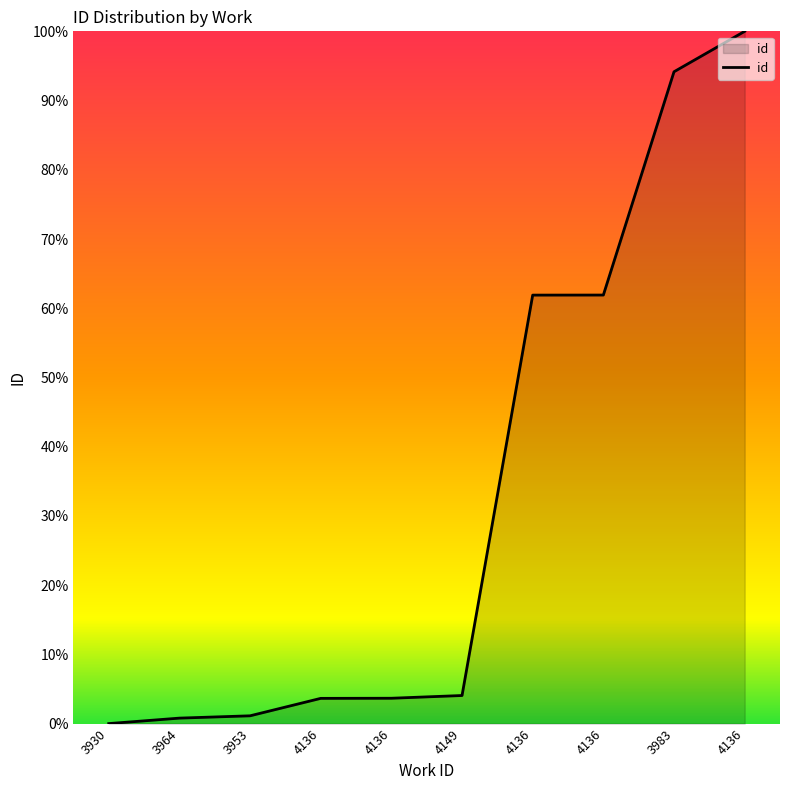

What is the value of the 6th point from the left?

4.1